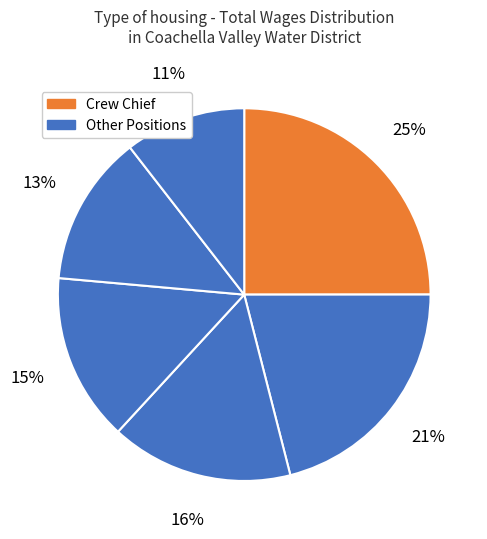

How many slices are in this pie chart?

6